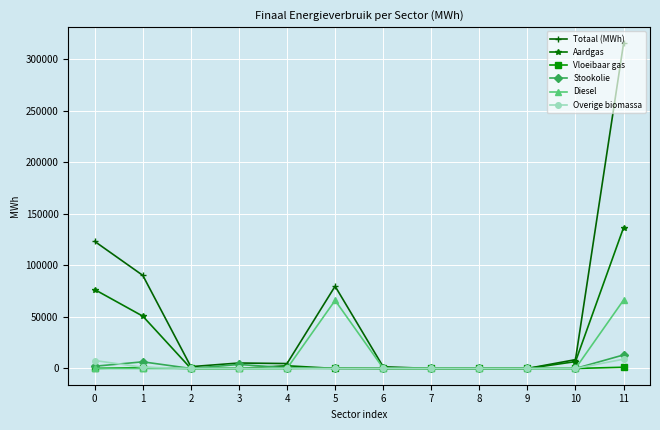

What is the average value of the Stookolie series?

2187.8